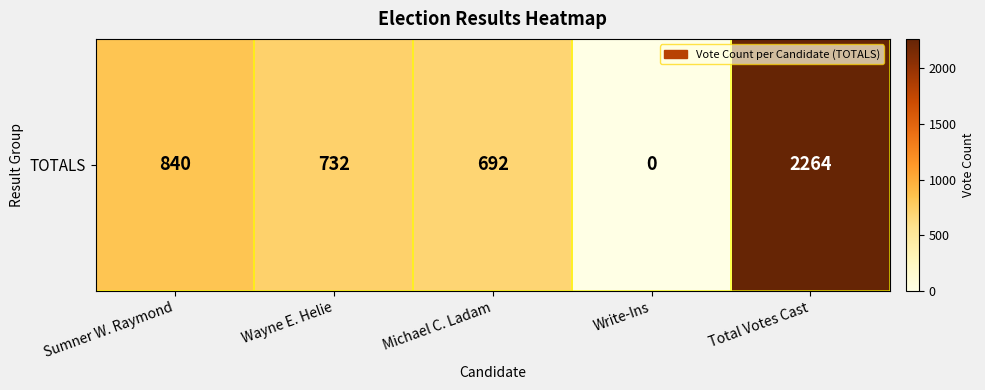

Where is the data nearest to the value 1132?

Sumner W. Raymond